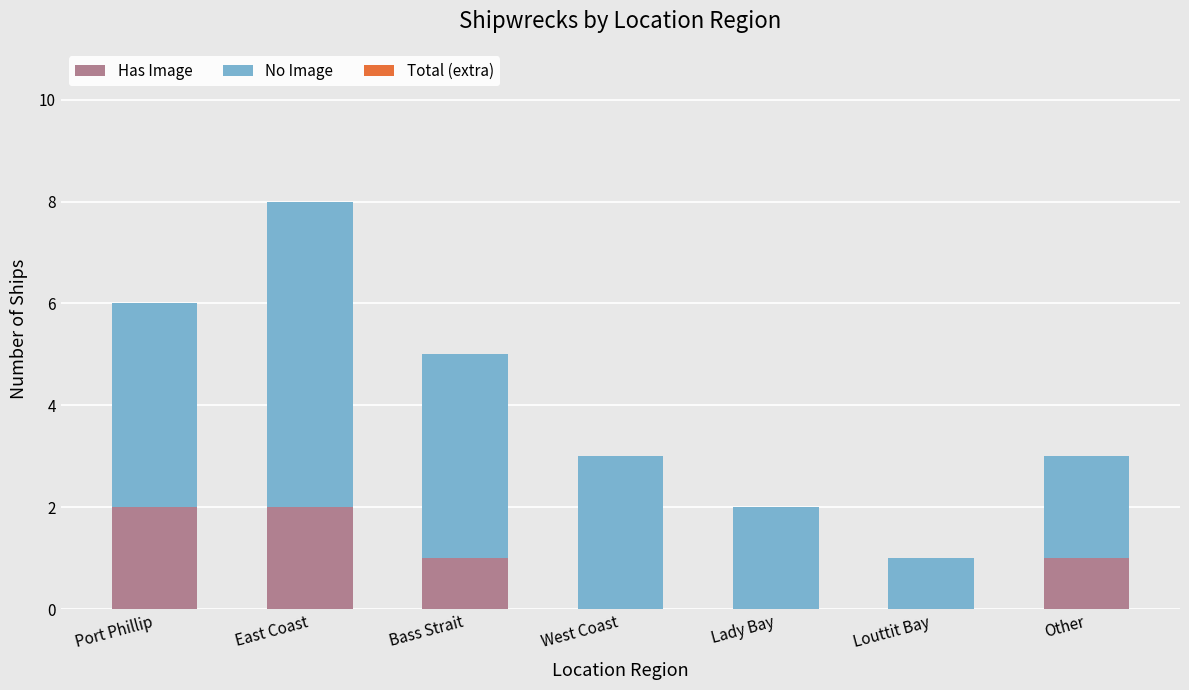

At which category is the sum across all series the highest?

East Coast